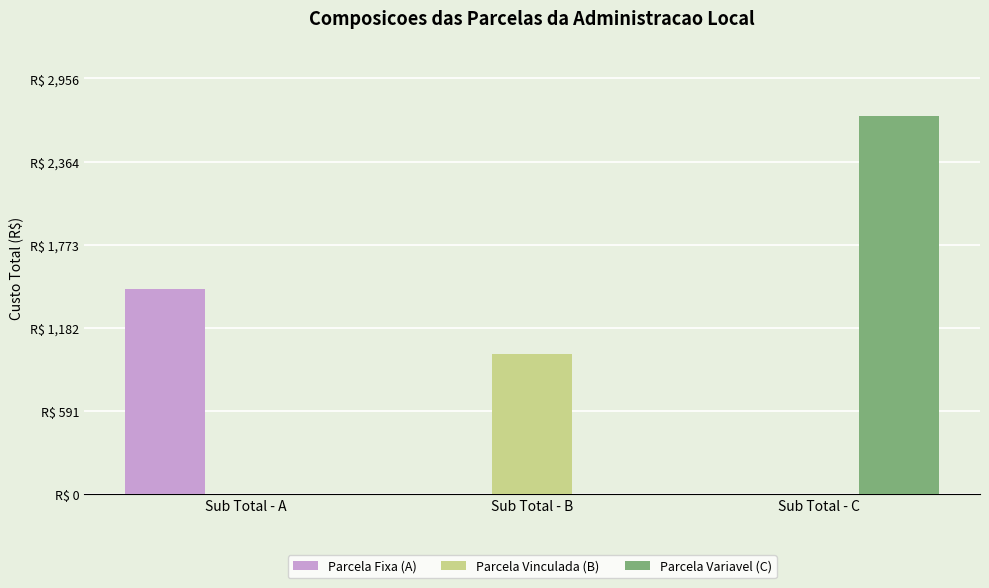

What is the maximum value for Parcela Fixa (A)?

1455.8